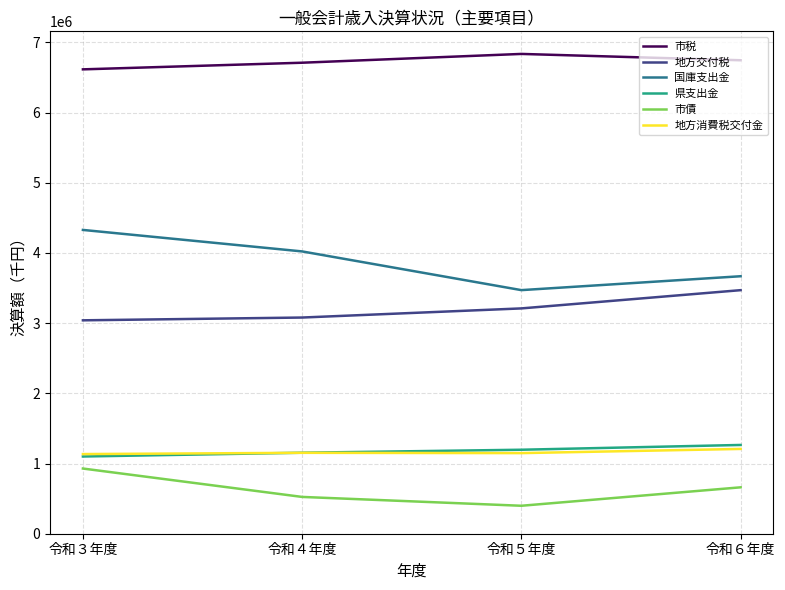

At how many categories does at least one series exceed 5770434?

4